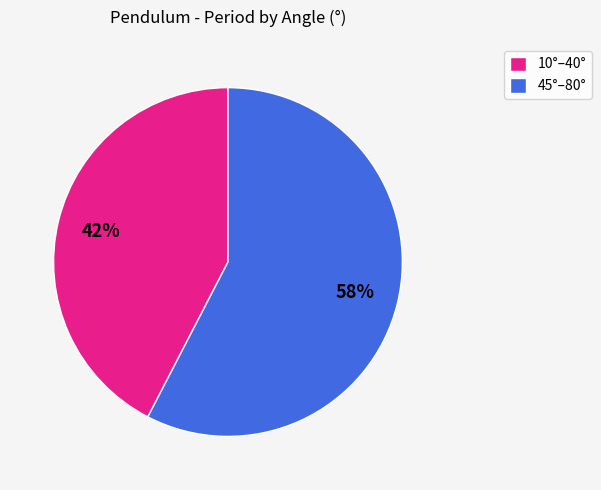

Which has a higher value, 45°–80° or 10°–40°?

45°–80°